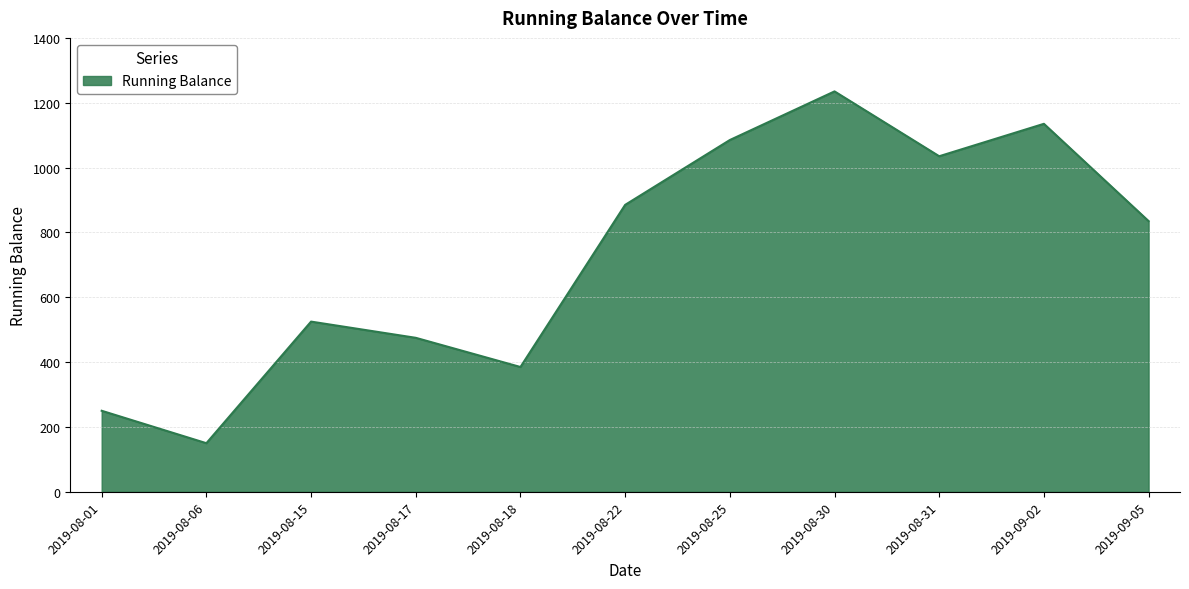

What value does the data have at 2019-08-31?

1035